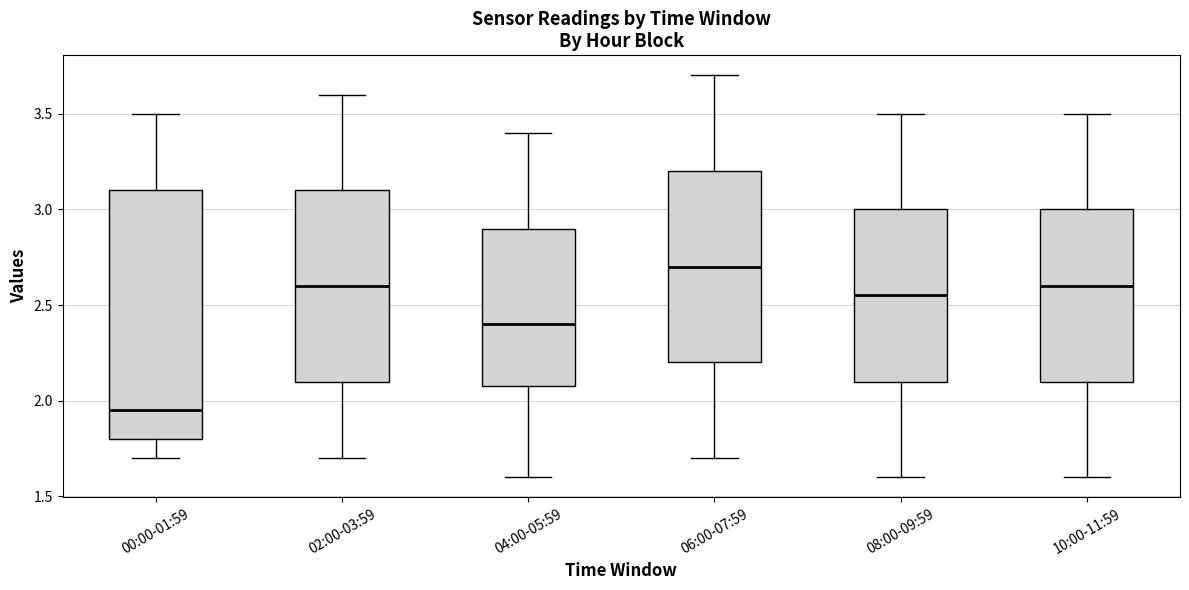

Reading left to right, transcribe this box plot: for each box, give where its median line is, the range the box spans, and where its two whiskers end, as read against the y-axis. The values are not printed on the chart, so give them approximately, as read against the axis.

00:00-01:59: median 1.95, box 1.80 to 3.10, whiskers 1.70 to 3.50
02:00-03:59: median 2.60, box 2.10 to 3.10, whiskers 1.70 to 3.60
04:00-05:59: median 2.40, box 2.10 to 2.90, whiskers 1.60 to 3.40
06:00-07:59: median 2.70, box 2.20 to 3.20, whiskers 1.70 to 3.70
08:00-09:59: median 2.55, box 2.10 to 3.00, whiskers 1.60 to 3.50
10:00-11:59: median 2.60, box 2.10 to 3.00, whiskers 1.60 to 3.50